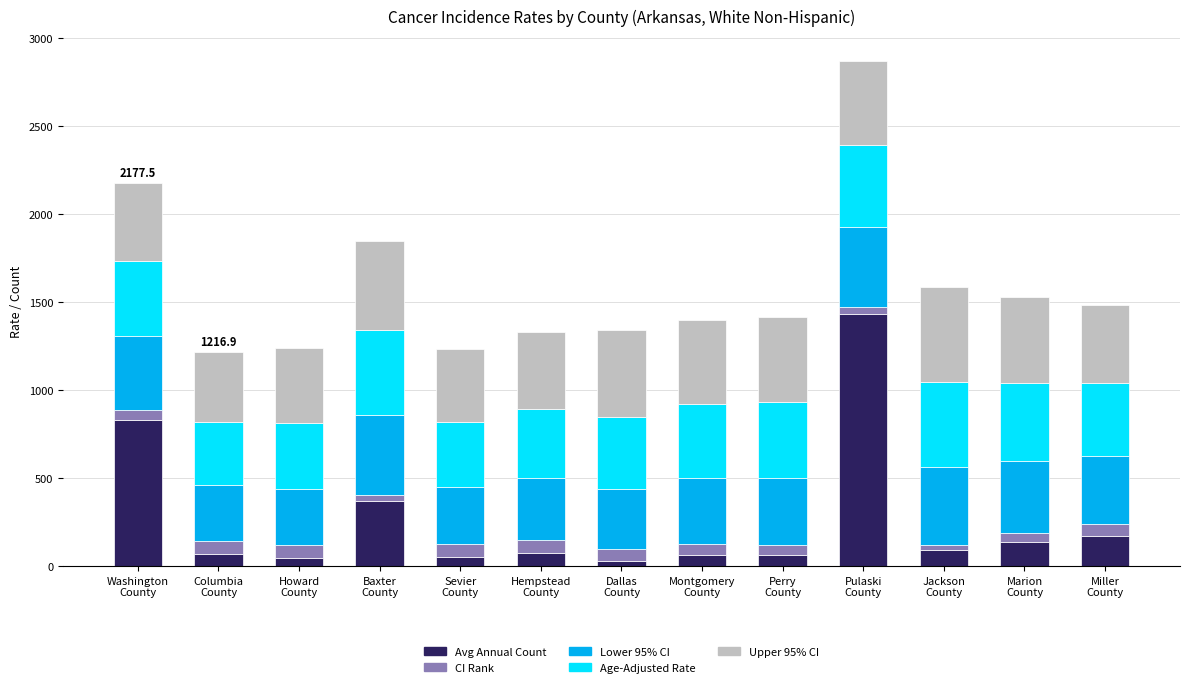

What is the difference between the maximum and minimum values in the Avg Annual Count series?

1403.0